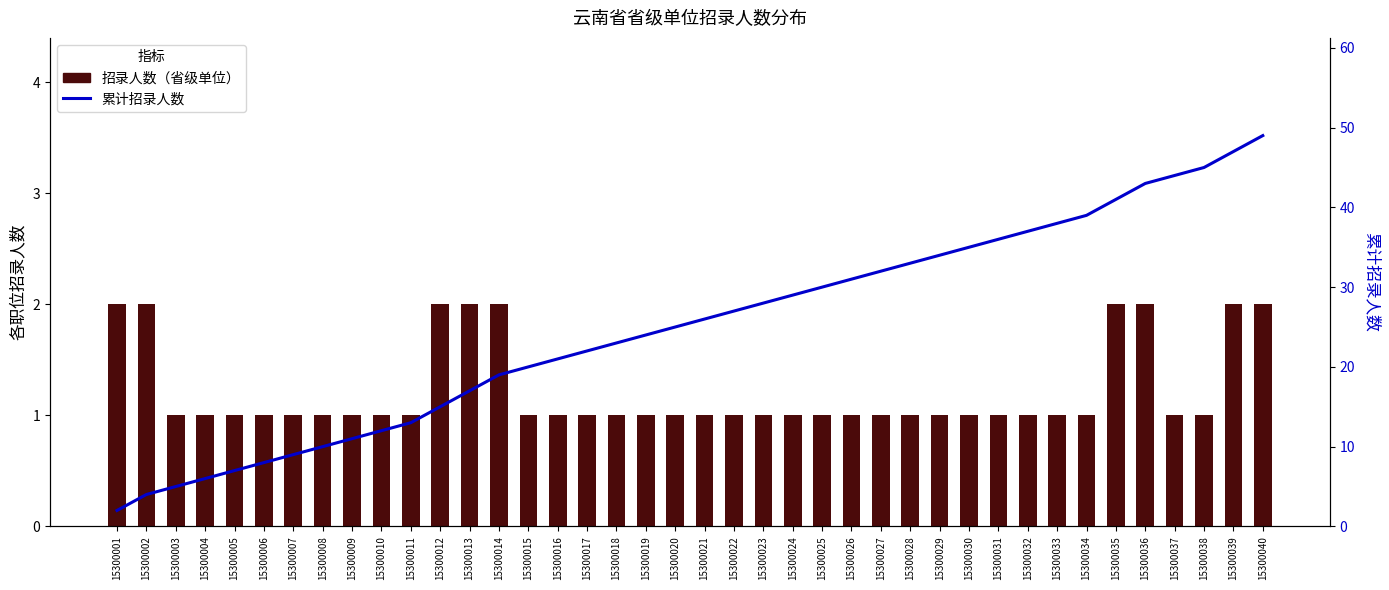

Reading left to right, list all the values displayed in this chart.

招录人数（省级单位）: 15300001=2	15300002=2	15300003=1	15300004=1	15300005=1	15300006=1	15300007=1	15300008=1	15300009=1	15300010=1	15300011=1	15300012=2	15300013=2	15300014=2	15300015=1	15300016=1	15300017=1	15300018=1	15300019=1	15300020=1	15300021=1	15300022=1	15300023=1	15300024=1	15300025=1	15300026=1	15300027=1	15300028=1	15300029=1	15300030=1	15300031=1	15300032=1	15300033=1	15300034=1	15300035=2	15300036=2	15300037=1	15300038=1	15300039=2	15300040=2
累计招录人数: 15300001=2	15300002=4	15300003=5	15300004=6	15300005=7	15300006=8	15300007=9	15300008=10	15300009=11	15300010=12	15300011=13	15300012=15	15300013=17	15300014=19	15300015=20	15300016=21	15300017=22	15300018=23	15300019=24	15300020=25	15300021=26	15300022=27	15300023=28	15300024=29	15300025=30	15300026=31	15300027=32	15300028=33	15300029=34	15300030=35	15300031=36	15300032=37	15300033=38	15300034=39	15300035=41	15300036=43	15300037=44	15300038=45	15300039=47	15300040=49